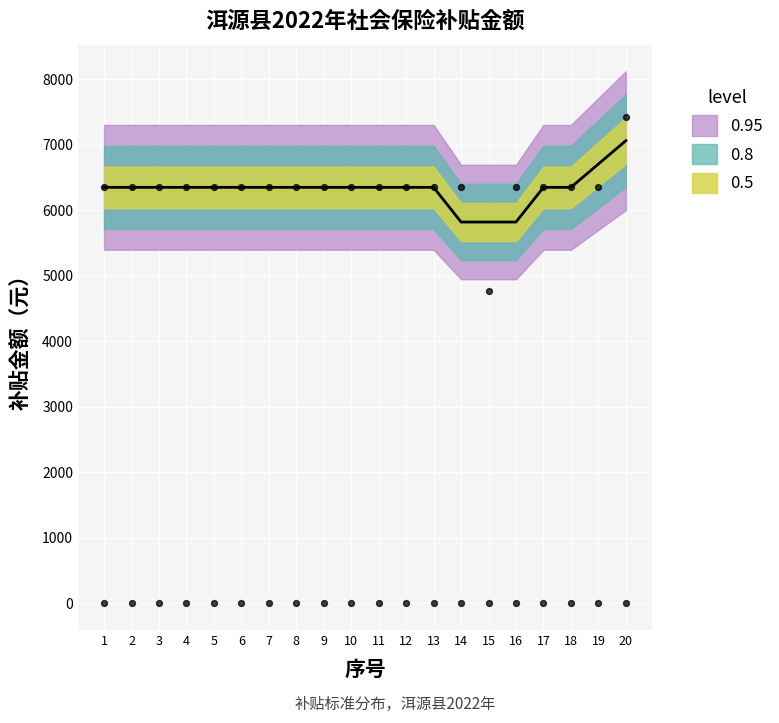

At which category is the sum across all series the highest?

20